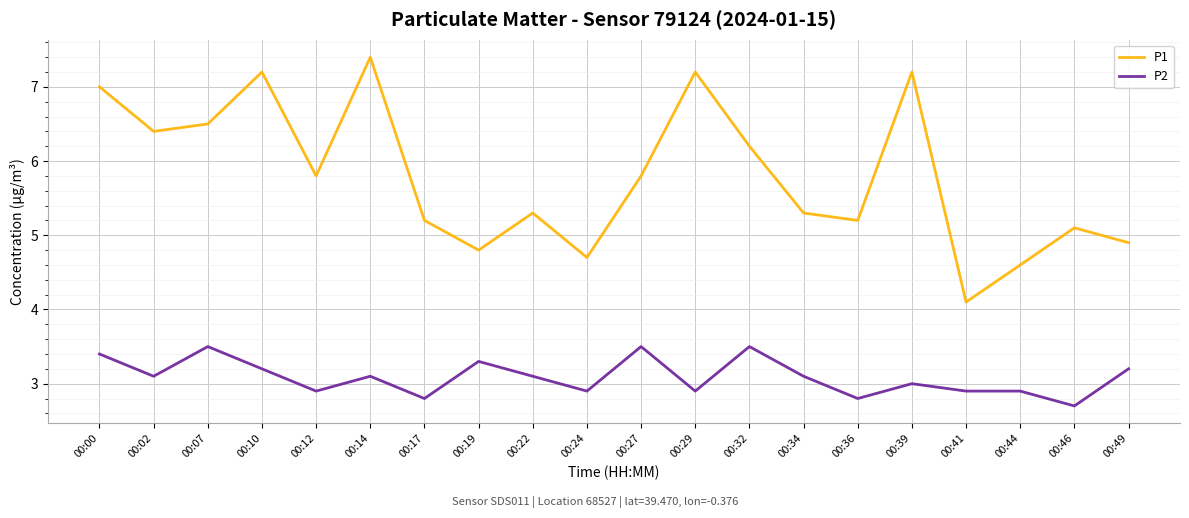

How many interior local valleys does the P1 series have?

6